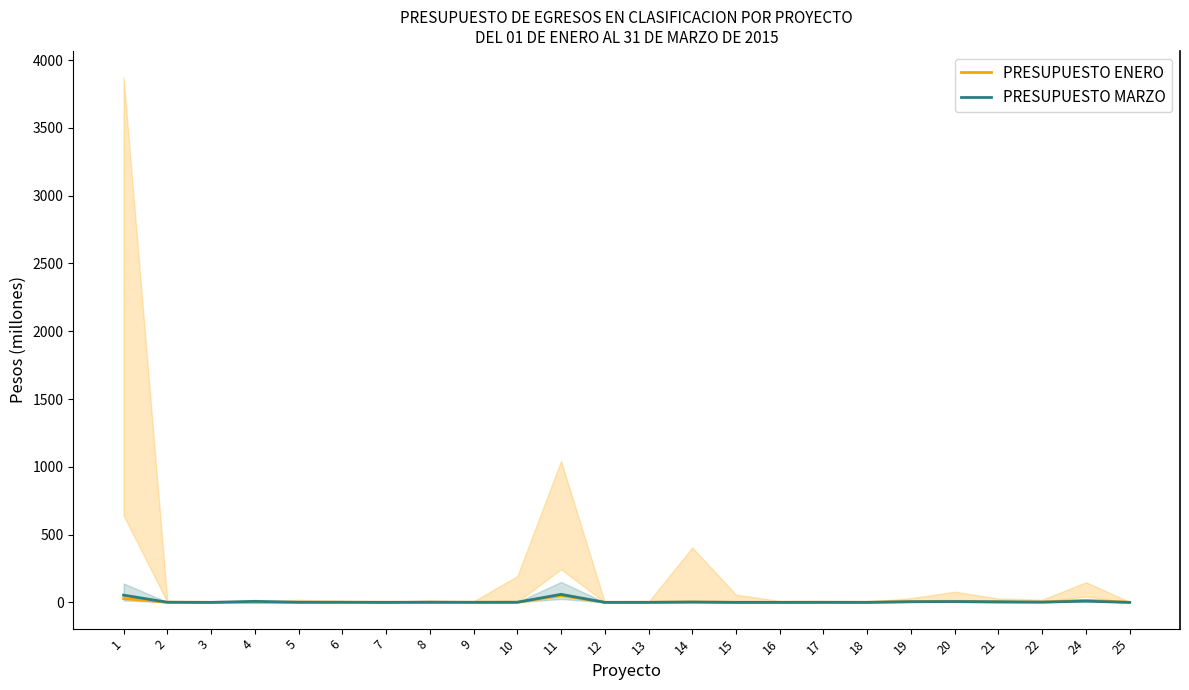

In PRESUPUESTO MARZO, how many points are lower than both neighbors (excluding endpoints)?

7